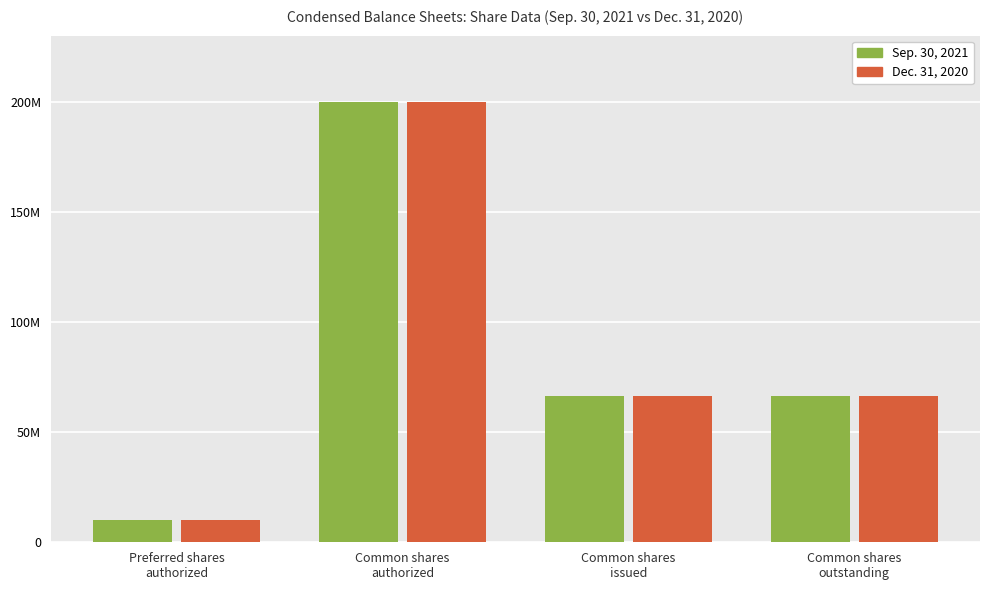

What value does the Sep. 30, 2021 series have at Common shares
outstanding?

66504000